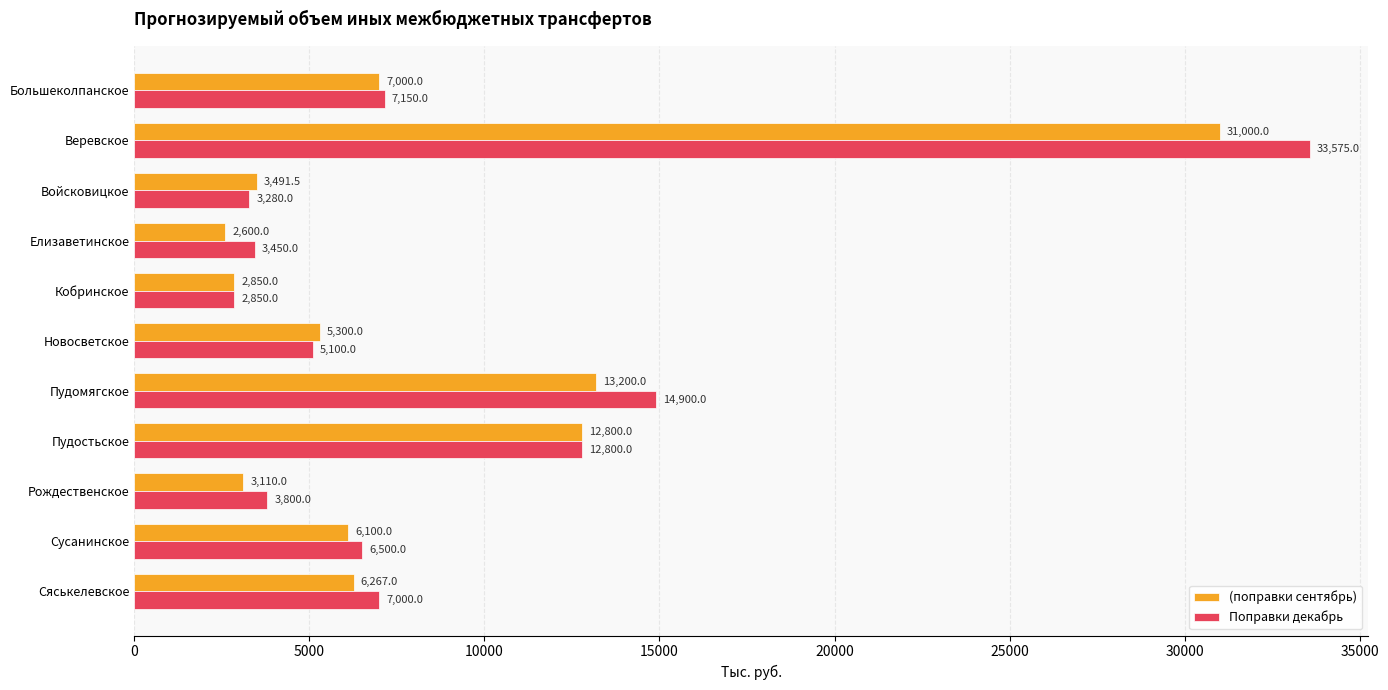

What is the difference between the maximum and minimum values in the Поправки декабрь series?

30725.0